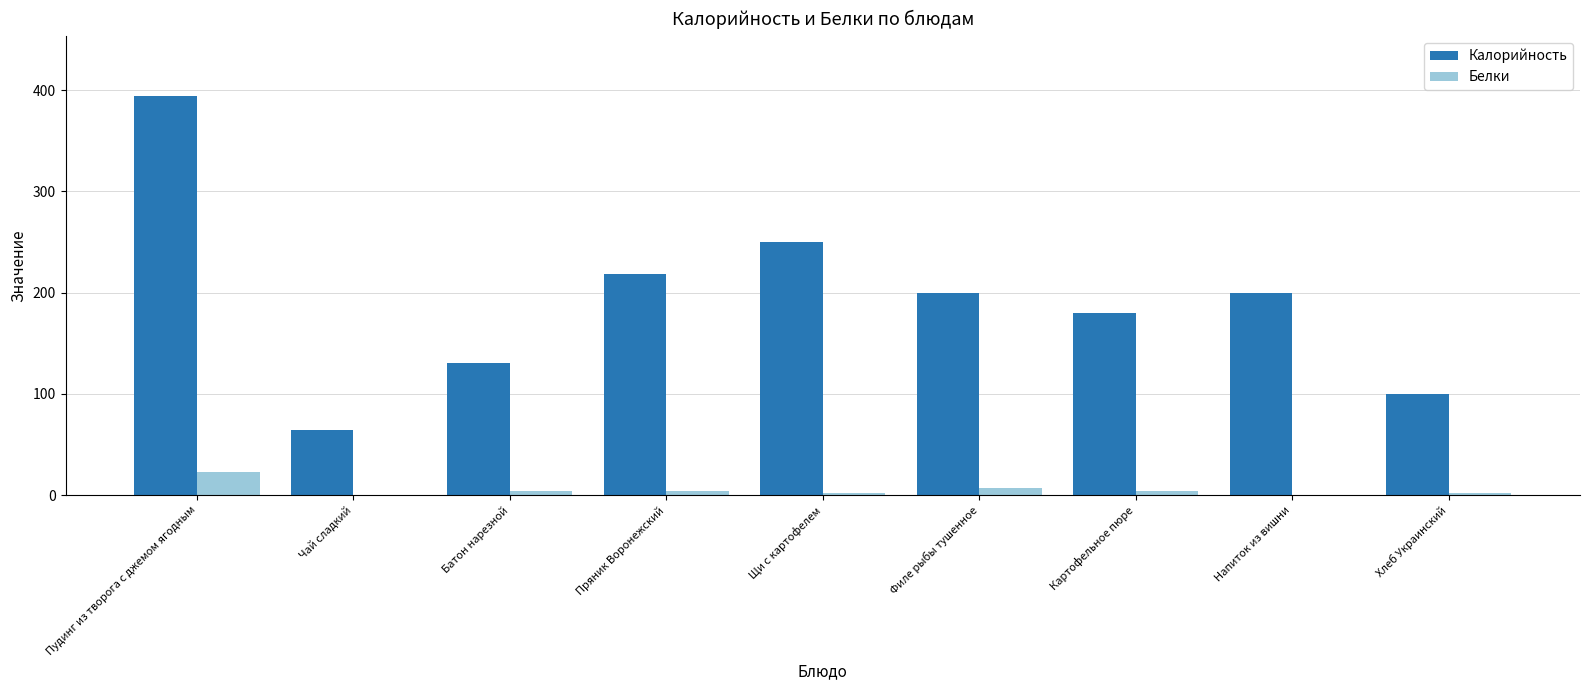

At which category is the sum across all series the highest?

Пудинг из творога с джемом ягодным